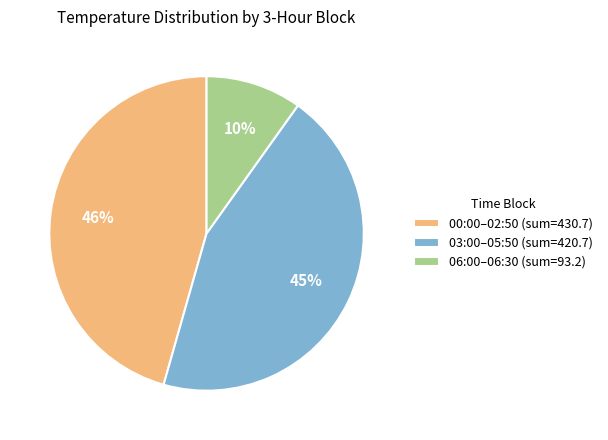

Combined, do 00:00–02:50 (sum=430.7) and 03:00–05:50 (sum=420.7) account for over 50%?

Yes